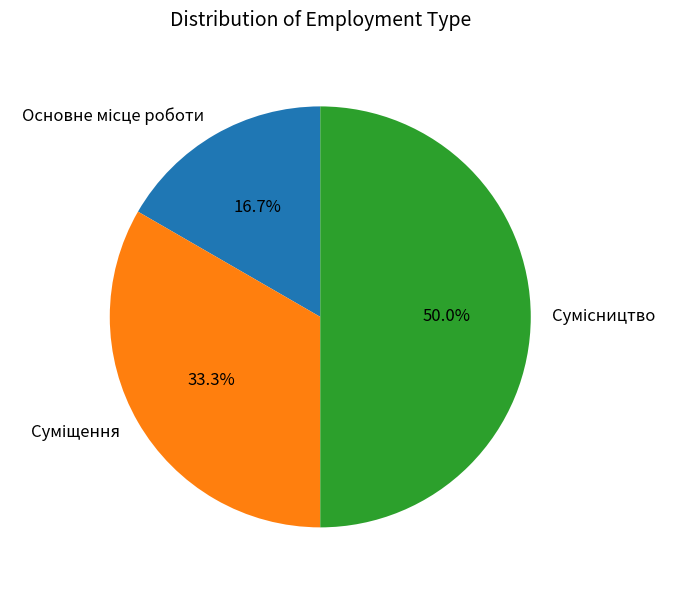

How many segments does this pie chart have?

3